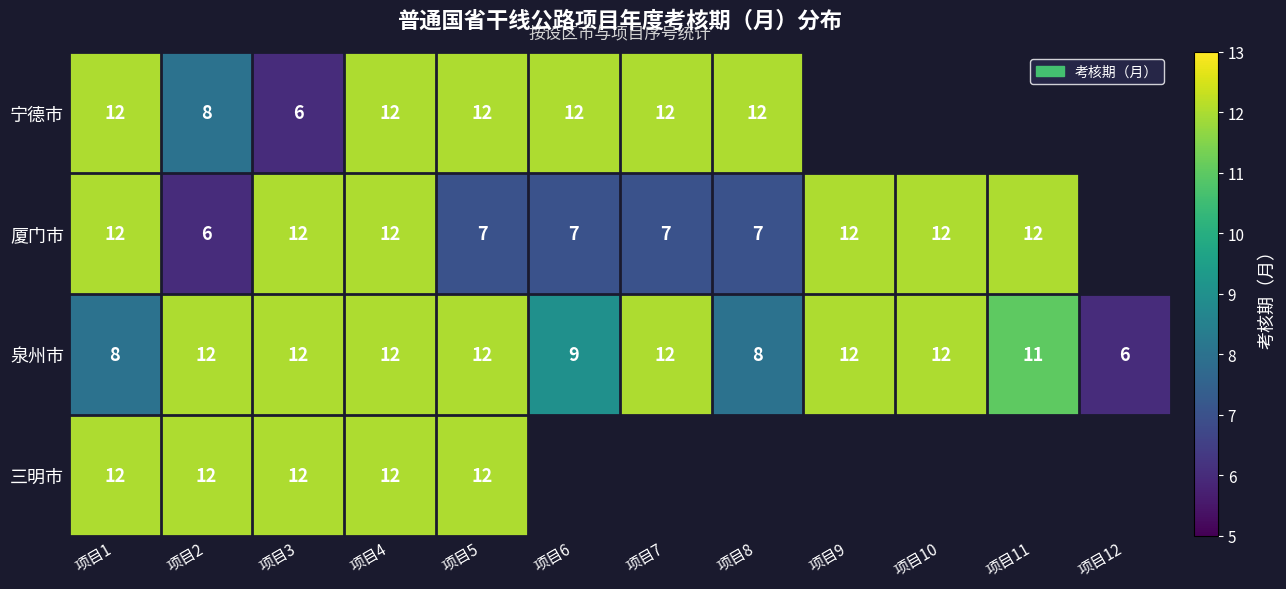

What is the difference between the 厦门市 values at 项目5 and 项目1?

5